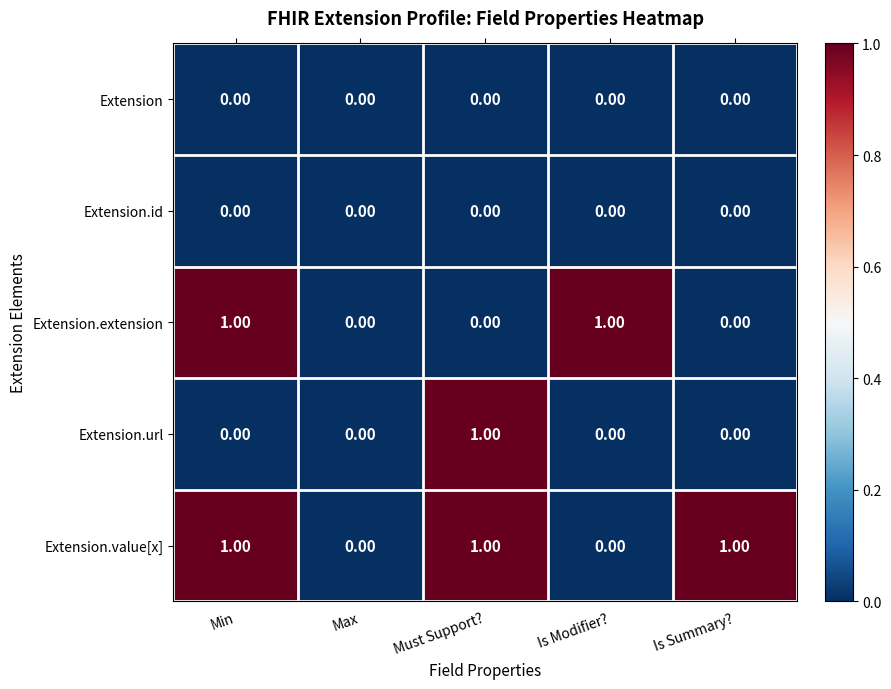

Which series has the largest total across all categories?

Extension.value[x]